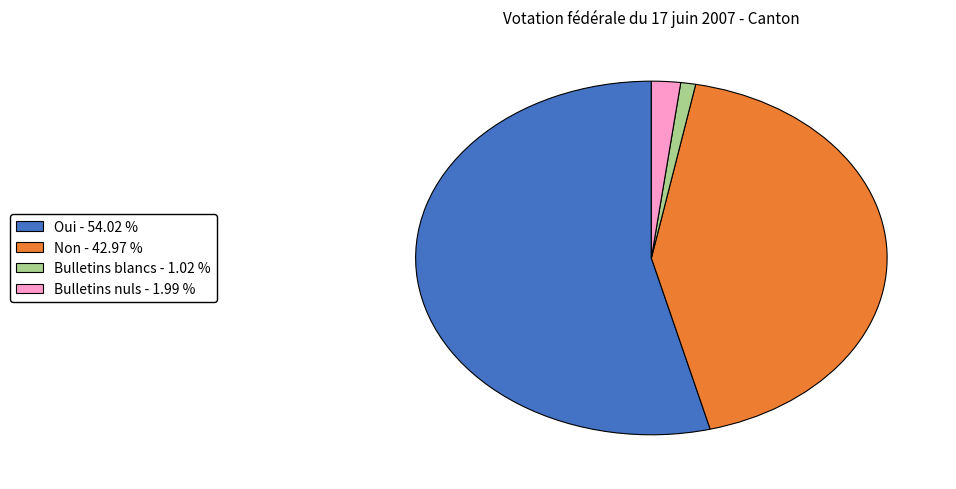

What is the ratio of the value at Oui to the value at Bulletins nuls?

27.1